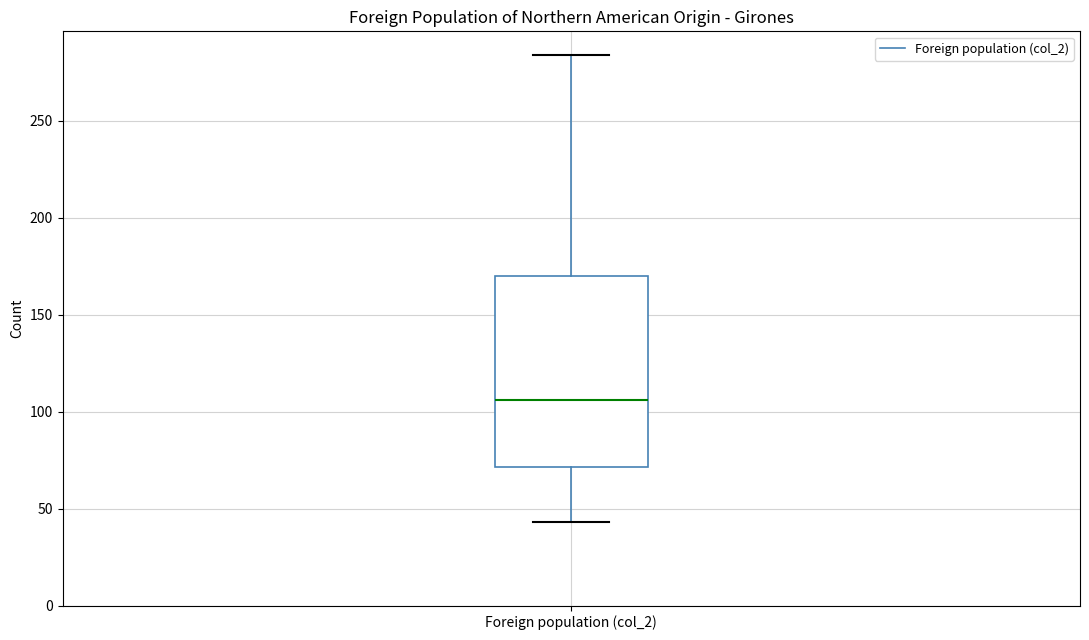

Read this box plot against the y-axis: the position of the median line, the range covered by the box, and the ends of both whiskers. The values are not printed on the chart, so give them approximately, as read against the axis.

median 105, box 70 to 170, whiskers 45 to 285